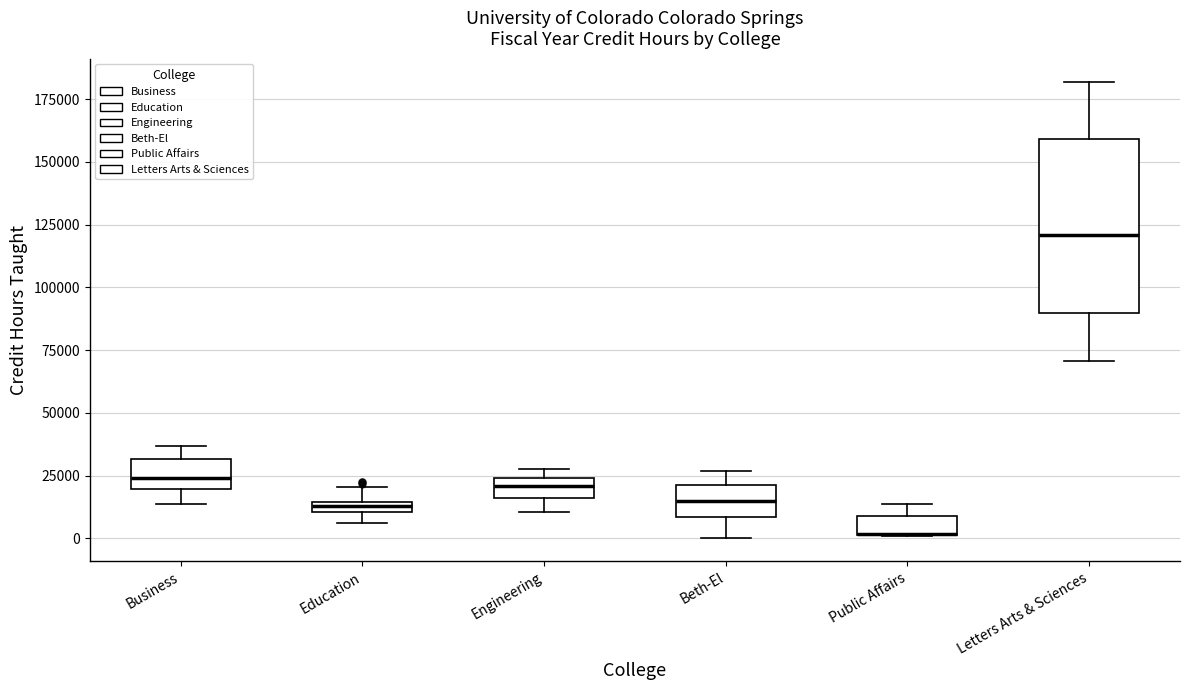

Which box is the tallest, from its lower edge to its upper edge?

Letters Arts & Sciences